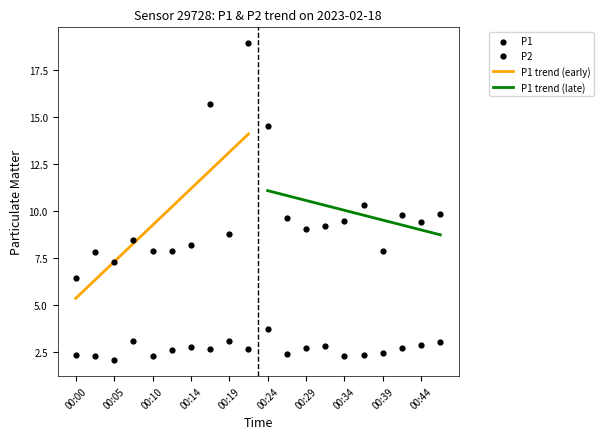

At which category is the sum across all series the highest?

00:22